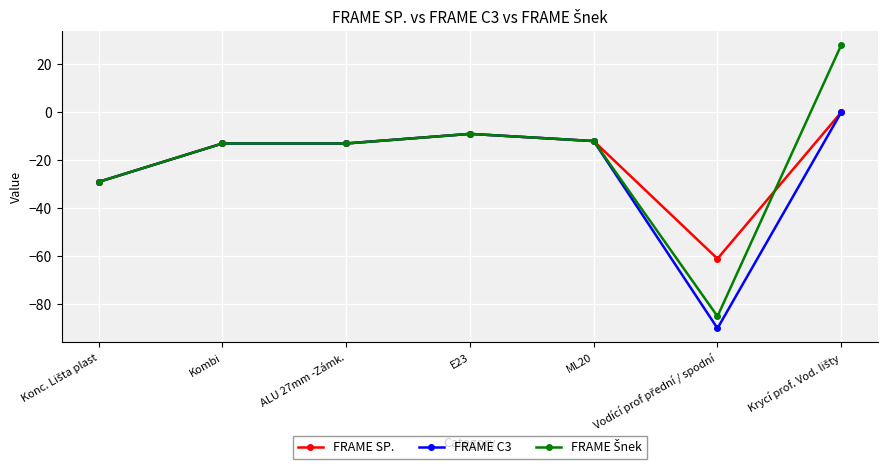

Is it true that FRAME C3 equals -9 at E23?

True